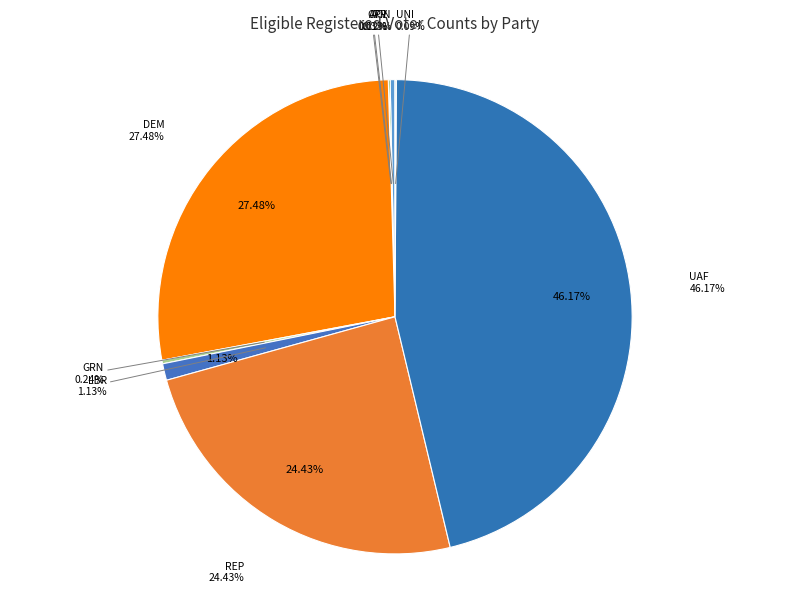

To the nearest percent, what is the combined percentage of GRN and UAF?

46%